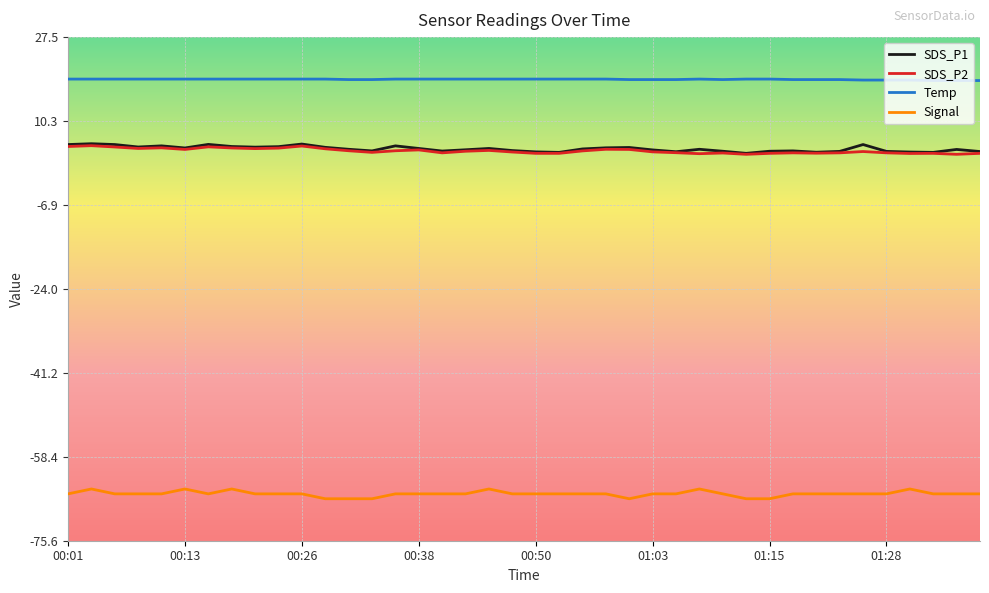

True or false: SDS_P1 and Temp intersect in this chart.

False